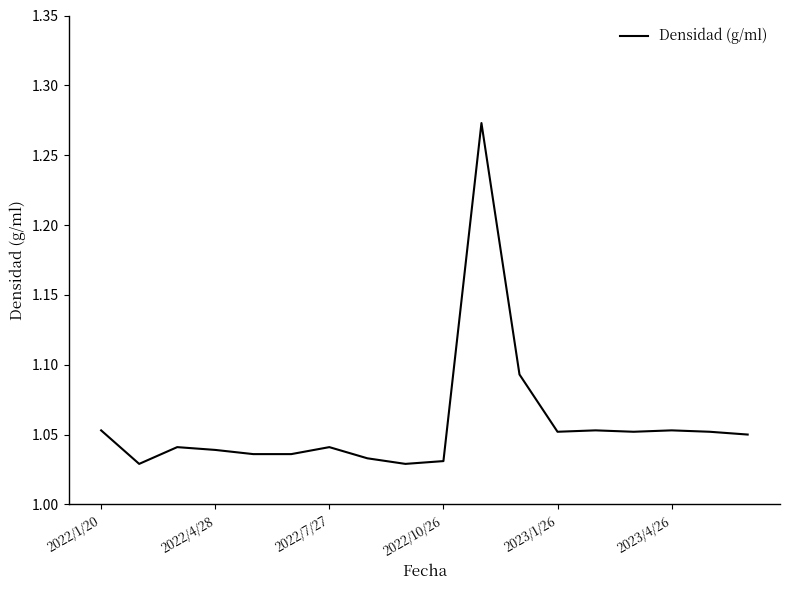

What is the average value?

1.1